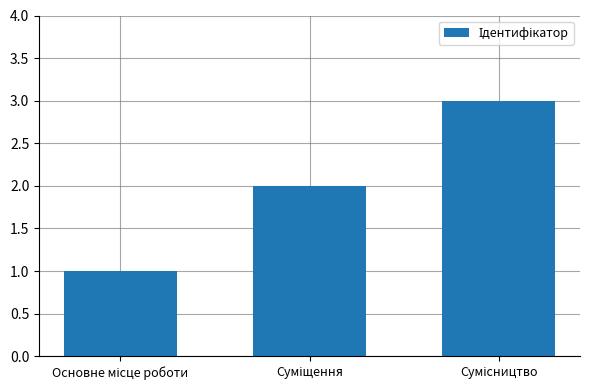

What is the greatest value displayed?

3